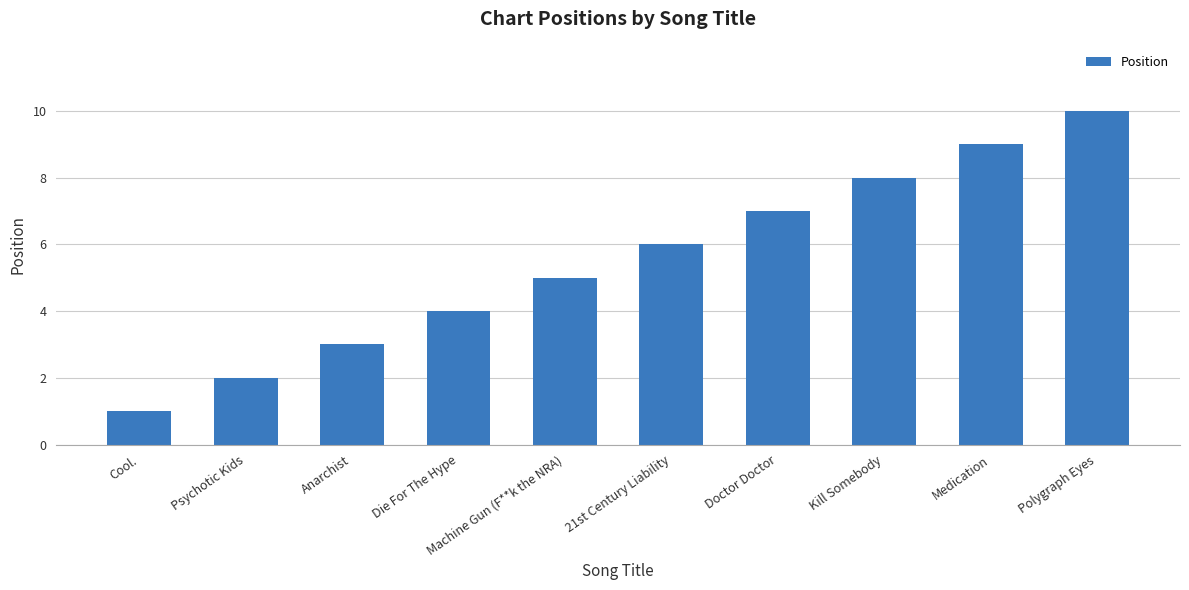

At which category does the chart reach its peak across all series?

Polygraph Eyes